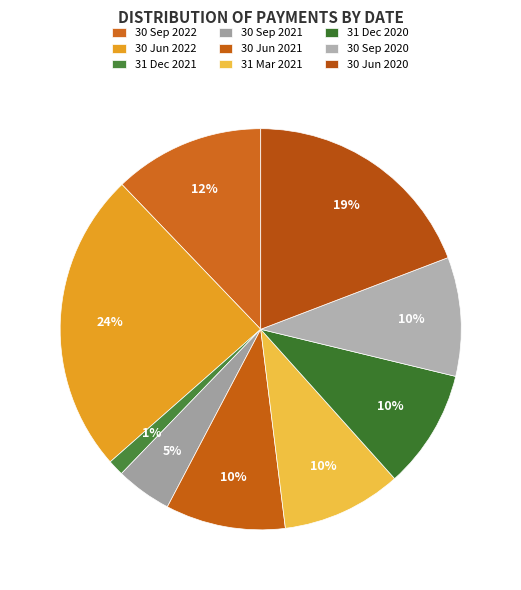

To the nearest percent, what portion does 30 Sep 2022 represent?

12%